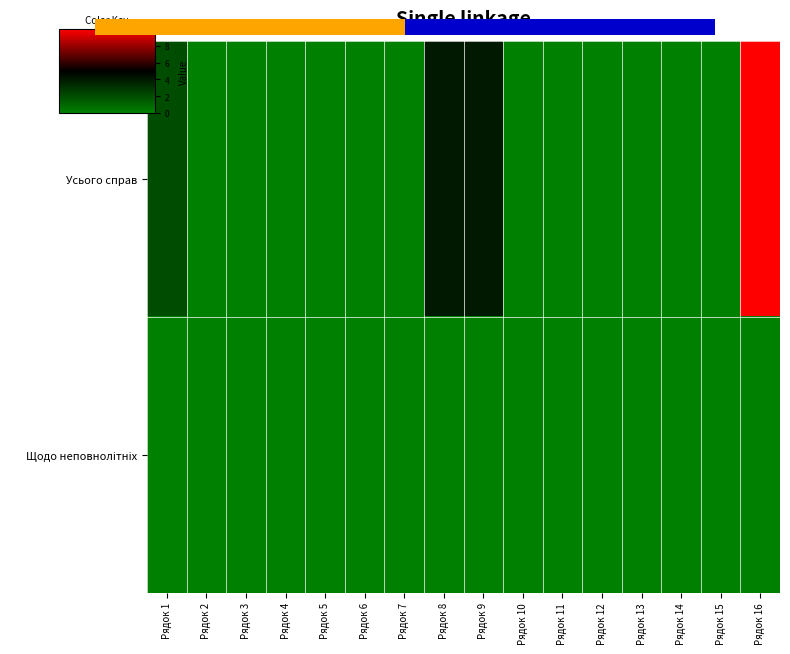

Which series has the largest total across all categories?

Усього справ